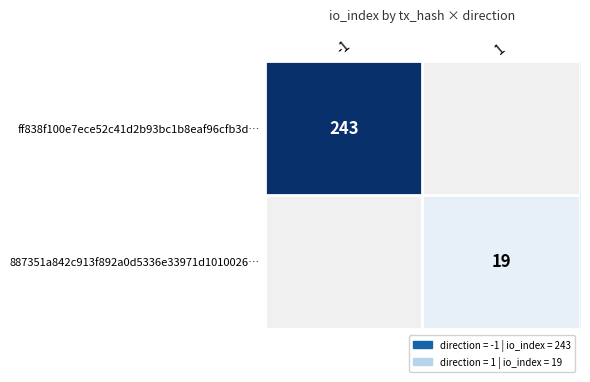

Is it true that 887351a842c913f892a0d5336e33971d1010026… equals 11 at 1?

False